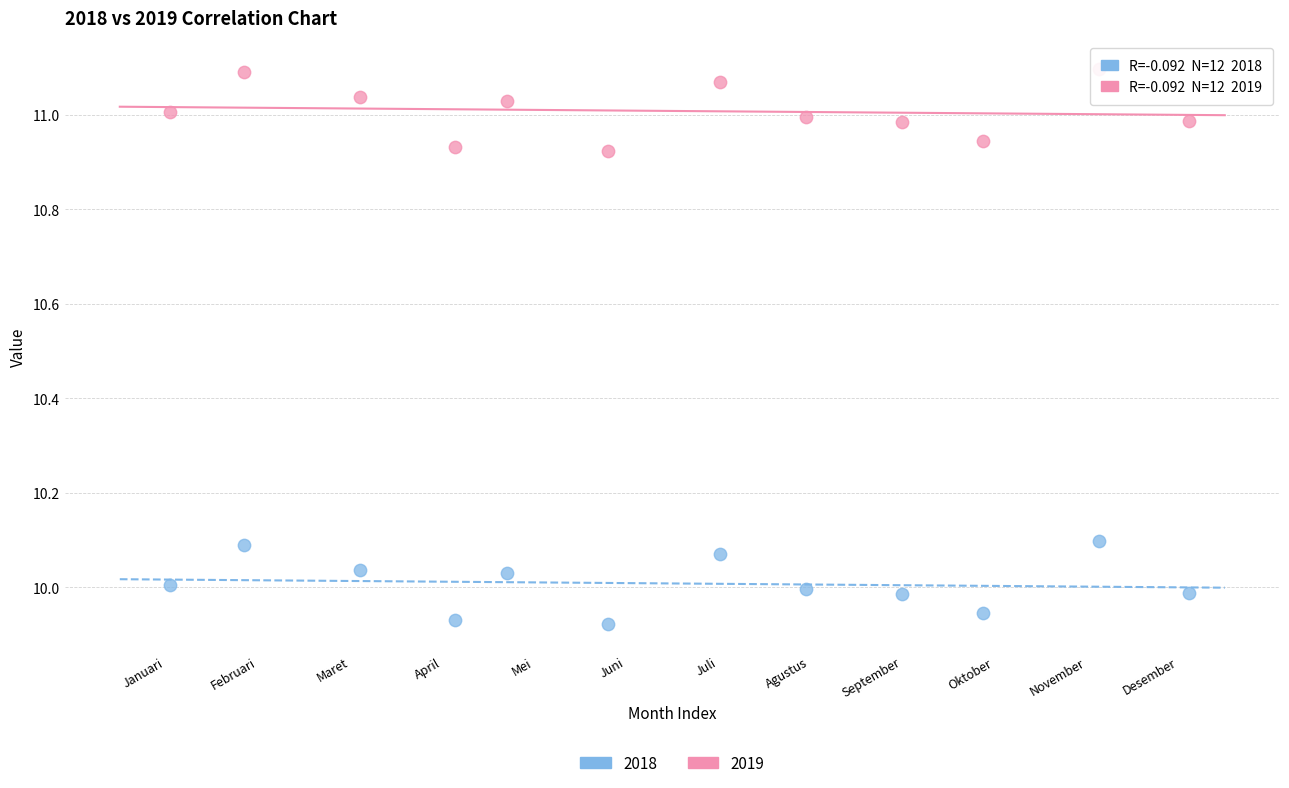

Across all data points, what is the range of Y values (max minus min)?

1.2